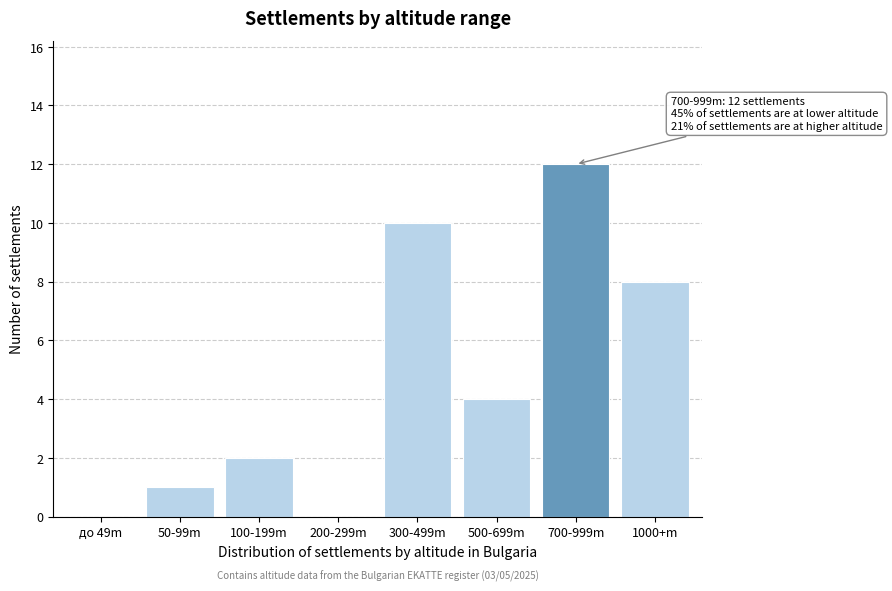

Reading left to right, list all the values displayed in this chart.

до 49m=0	50-99m=1	100-199m=2	200-299m=0	300-499m=10	500-699m=4	700-999m=12	1000+m=8